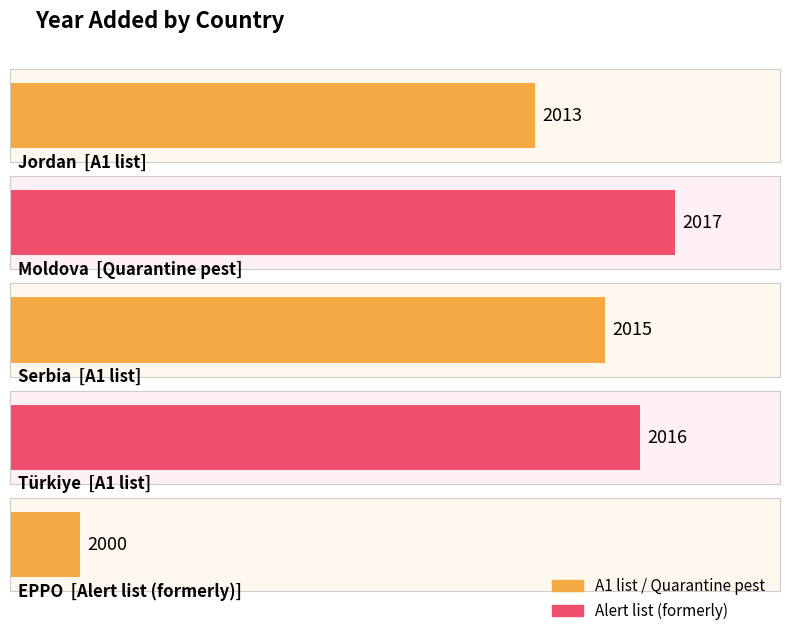

Which has a higher value, Moldova or Jordan?

Moldova